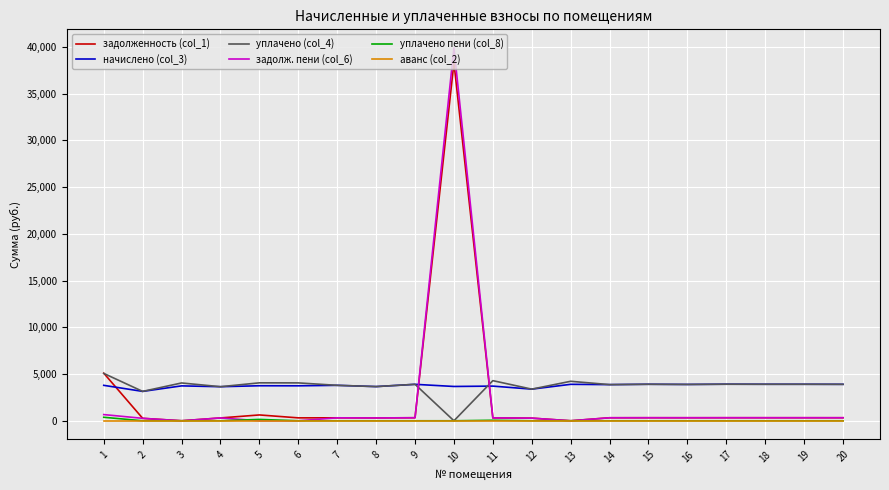

What is the total value across all series at 16?

8419.6